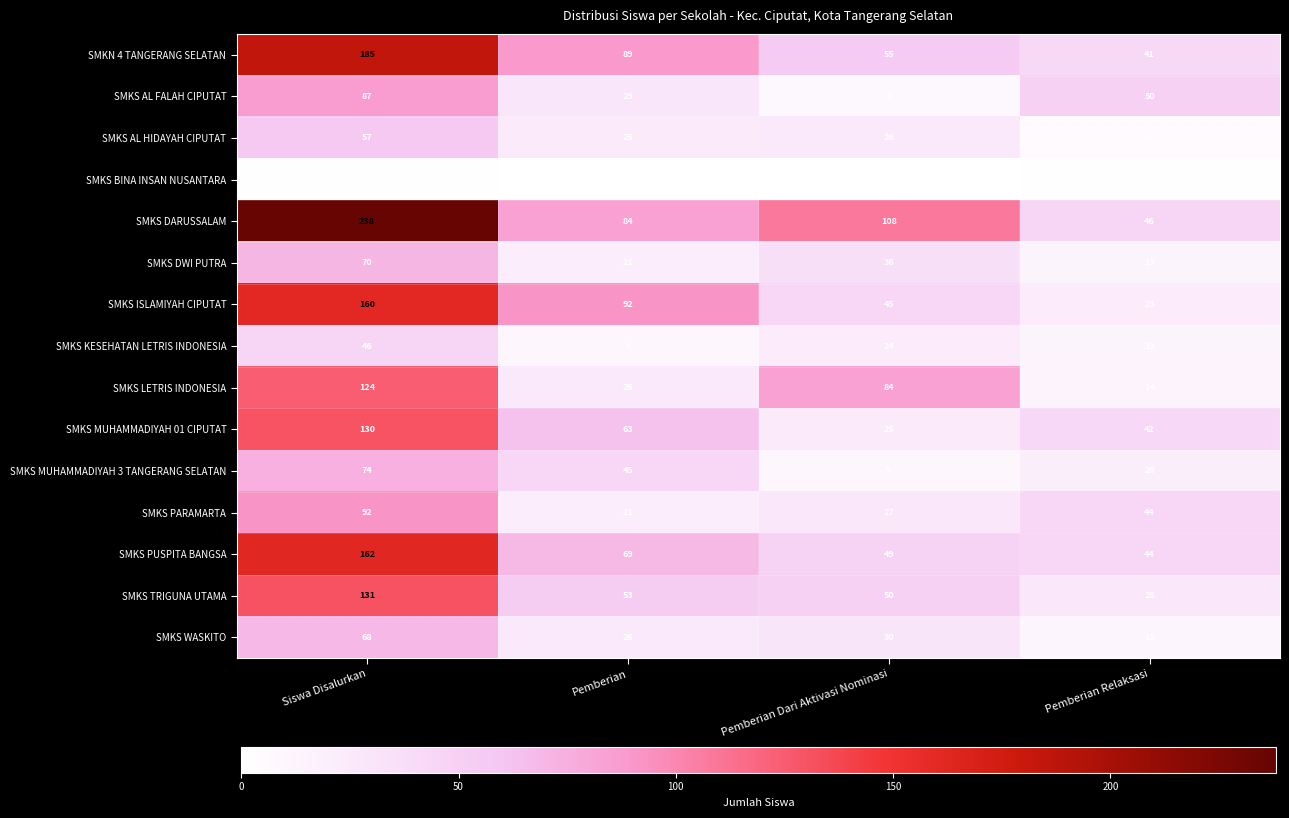

What is the difference between the maximum and minimum values in the SMKS LETRIS INDONESIA series?

110